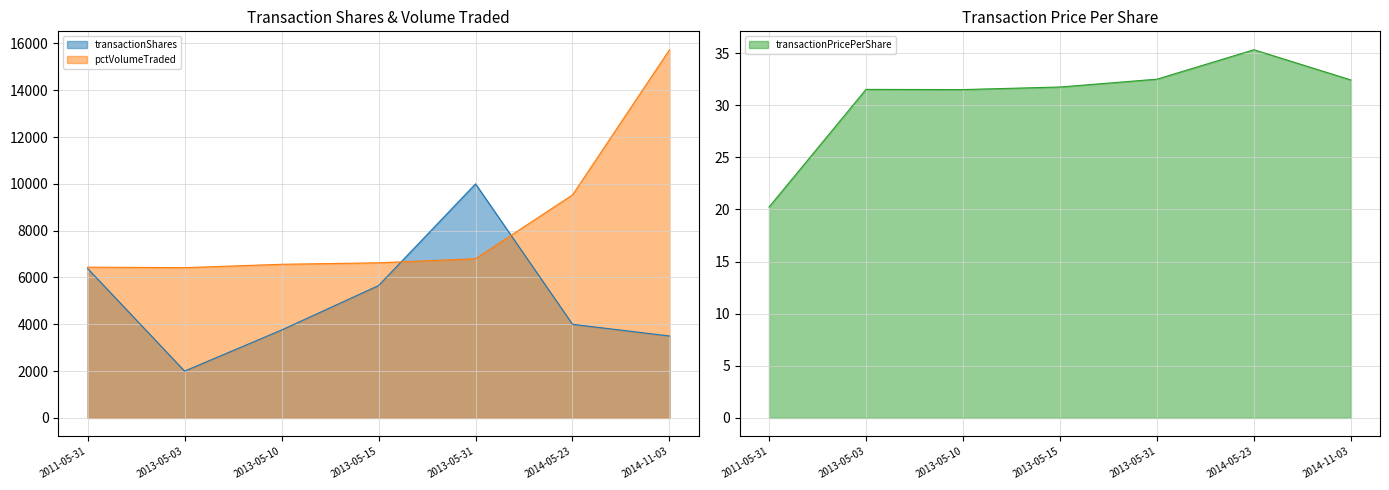

True or false: transactionPricePerShare and pctVolumeTraded intersect in this chart.

False